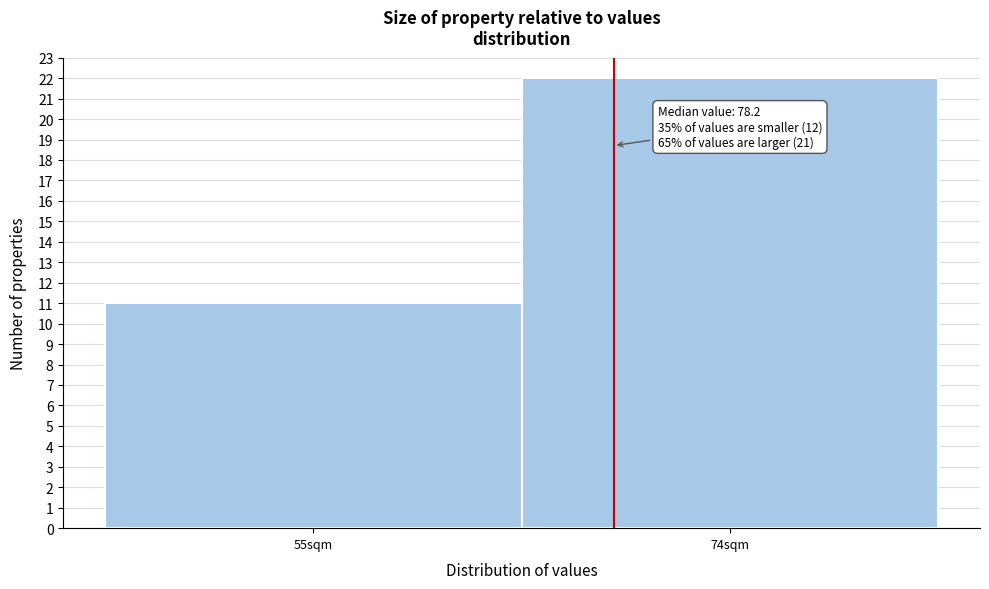

Reading left to right, what are all the values shown in this chart?

11	22